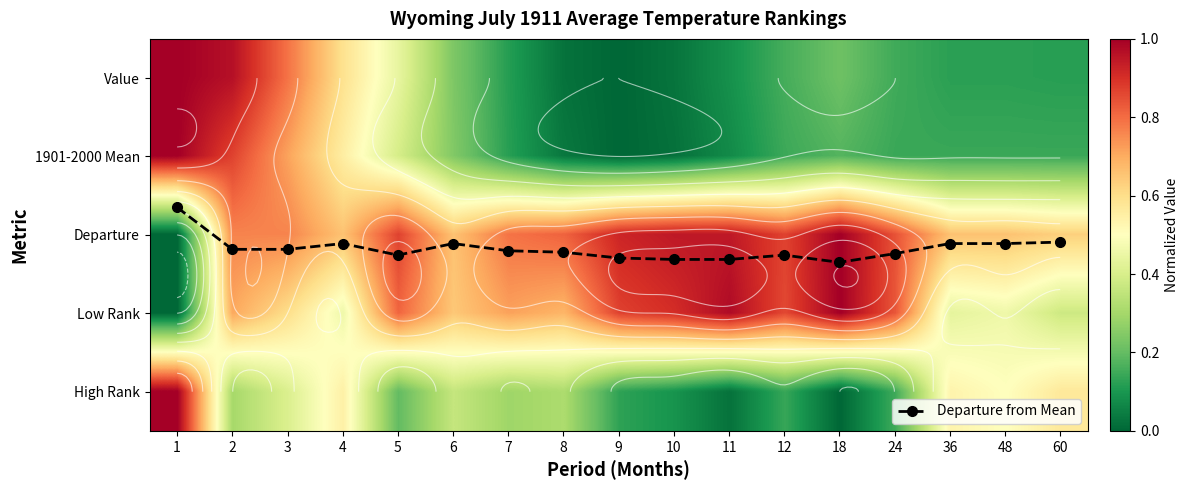

How many series are shown in this chart?

6